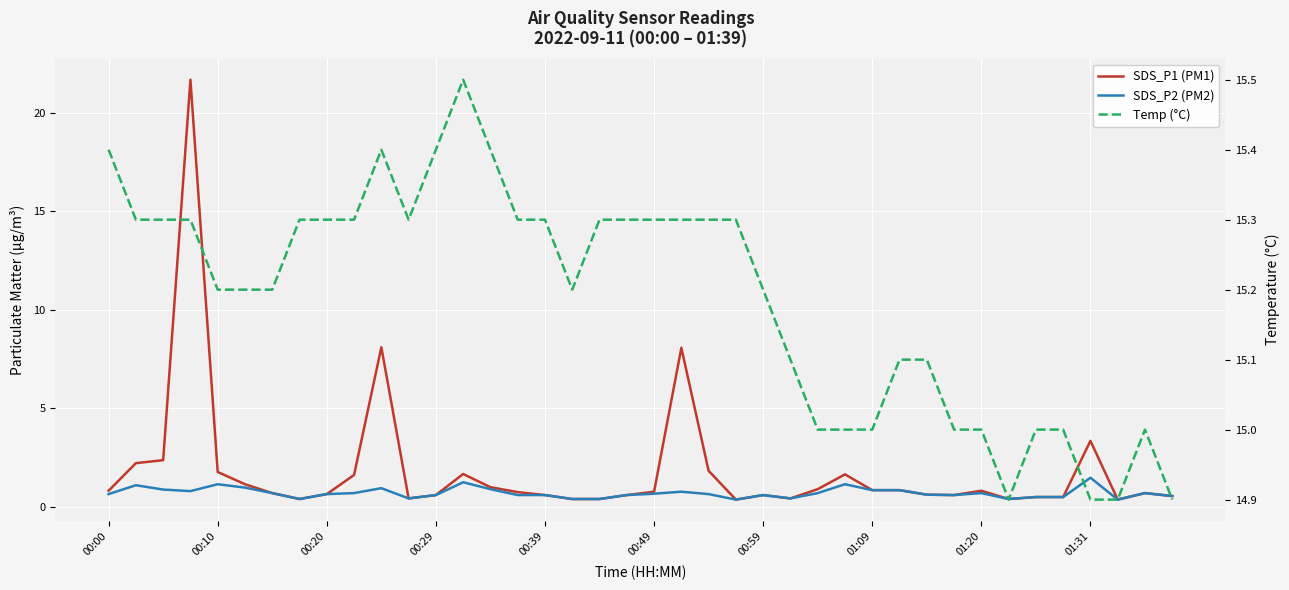

True or false: Temp (°C) and SDS_P2 (PM2) cross at least once.

False